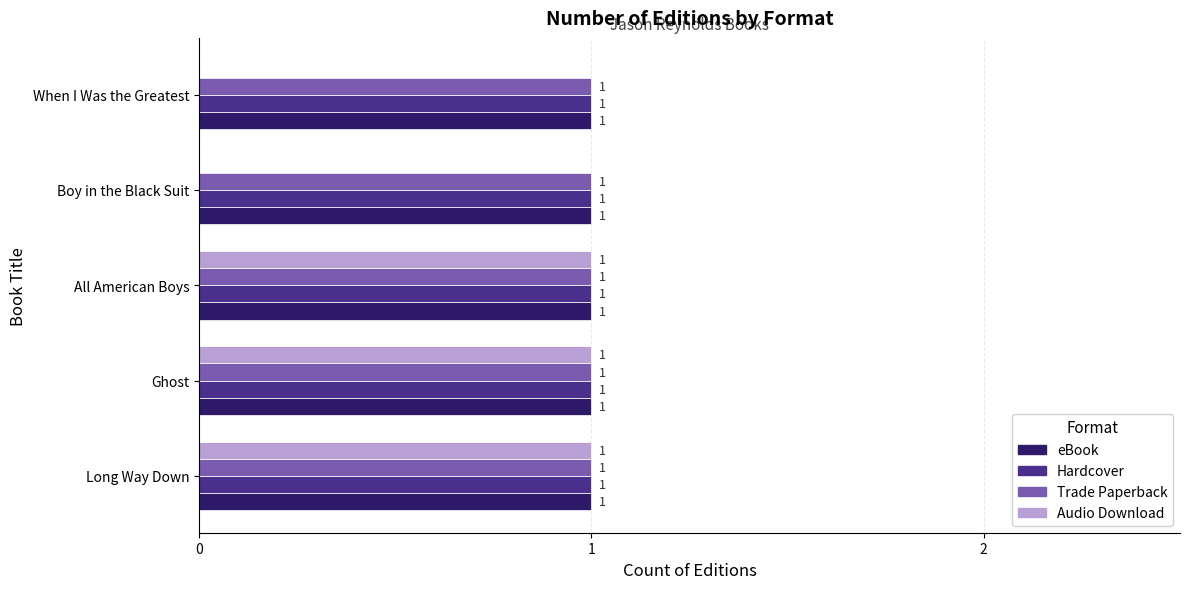

The Audio Download series shows 1 at Long Way Down. True or false?

True